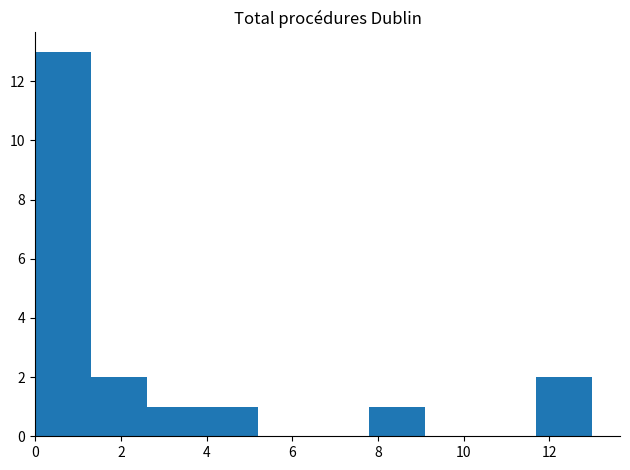

Reading left to right, transcribe this chart: for each bar, give the range it covers on the x-axis and its height. Neither the bar edges nor the heights are printed on the chart, so give them approximately, as read against the axes.

0.0 to 1.3: 13
1.3 to 2.6: 2
2.6 to 3.9: 1
3.9 to 5.2: 1
5.2 to 6.5: 0
6.5 to 7.8: 0
7.8 to 9.1: 1
9.1 to 10.4: 0
10.4 to 11.7: 0
11.7 to 13.0: 2